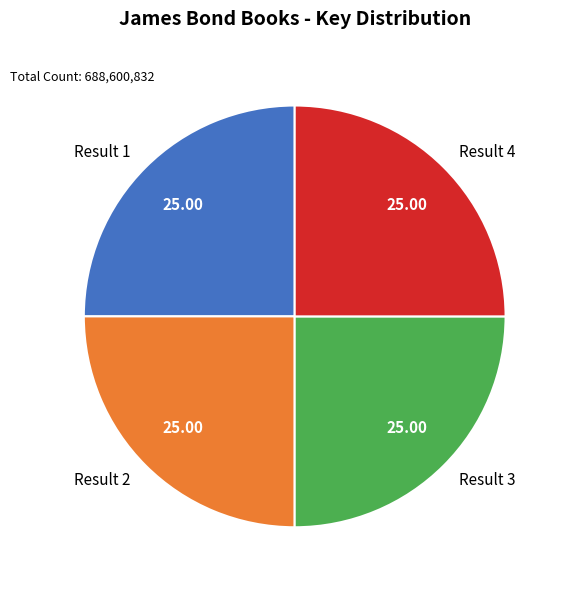

Does Result 1 represent more than half of the total?

No